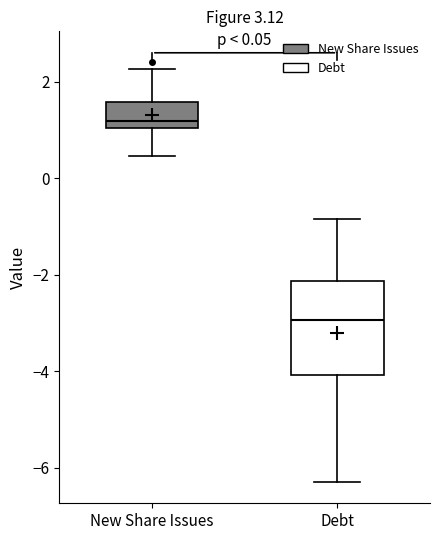

Comparing the boxes themselves (not the whiskers), which one is the tallest?

Debt